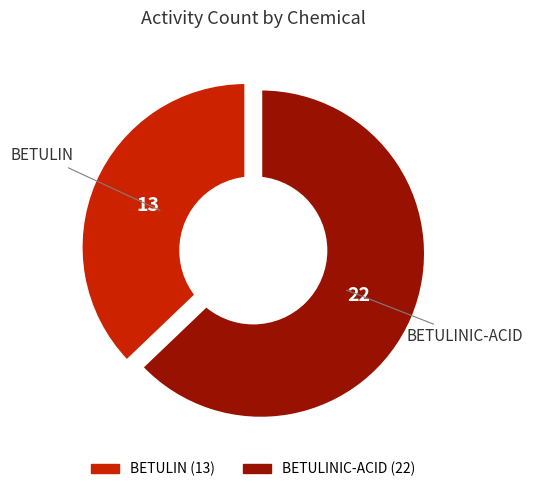

What is the change in value from BETULIN to BETULINIC-ACID?

+9